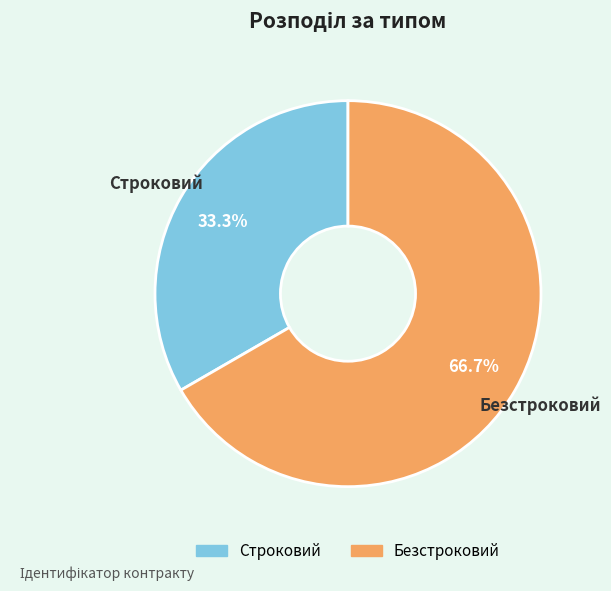

Count the number of slices in the pie.

2